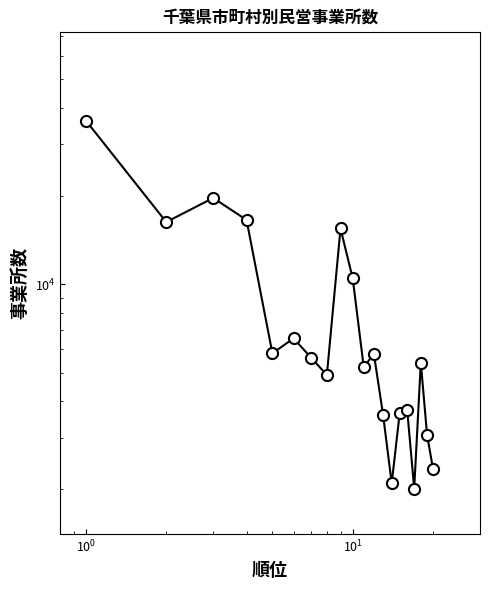

What is the greatest value displayed?

36147